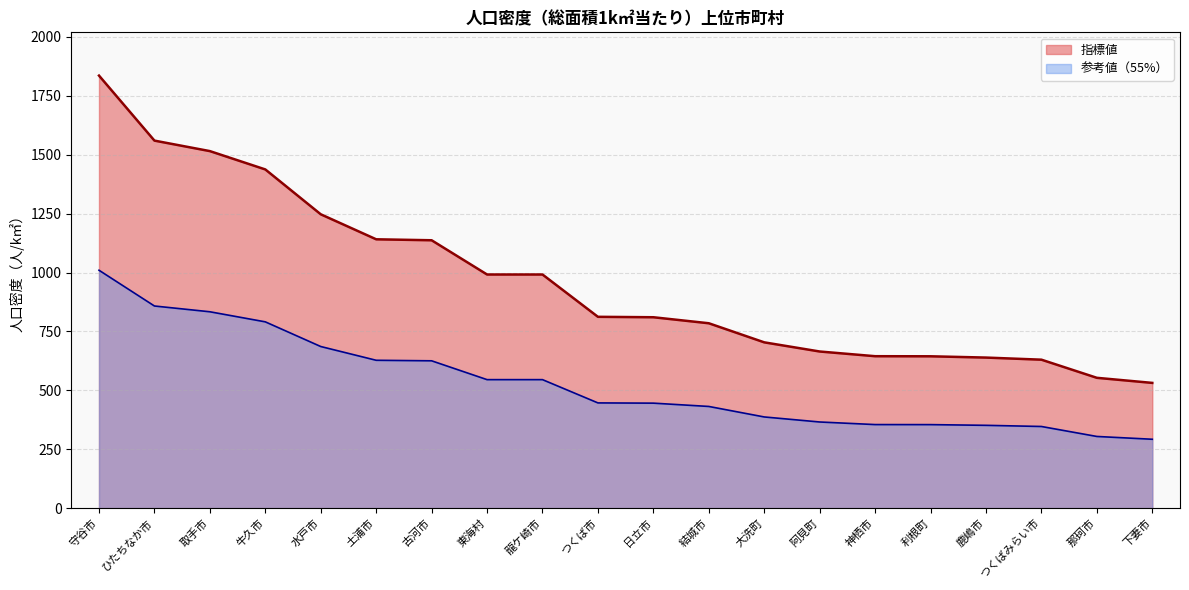

Count the number of data series in this chart.

2